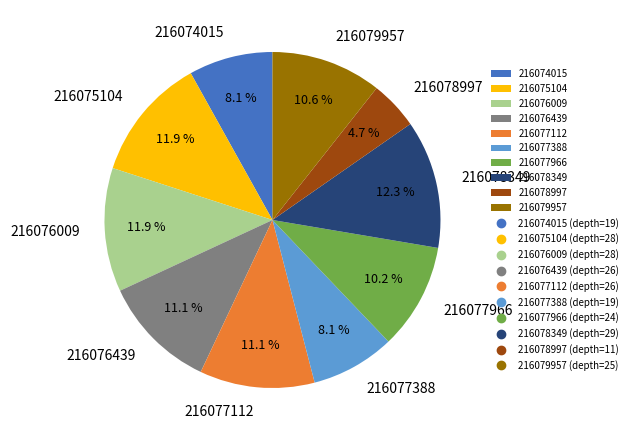

Which has a higher value, 216077112 or 216077966?

216077112